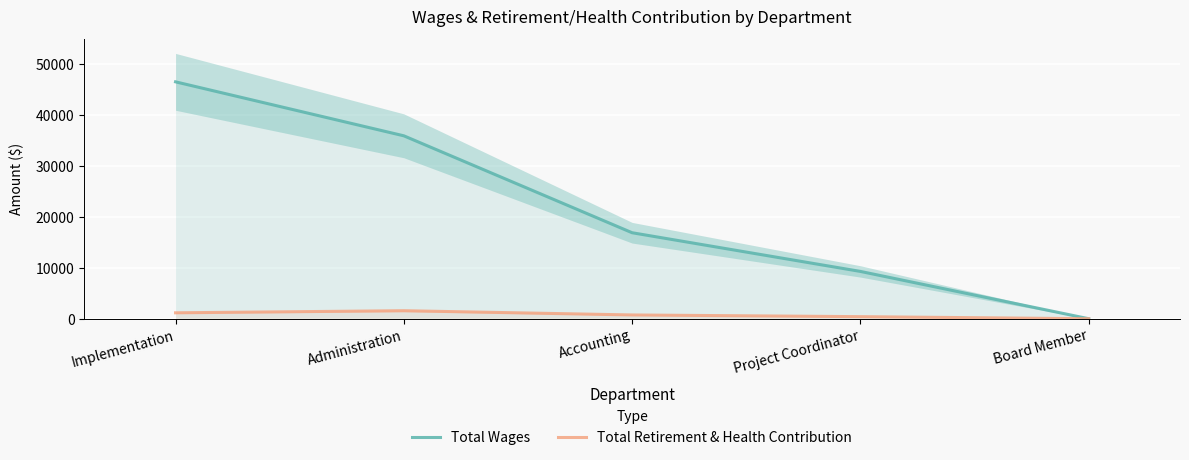

How many positive values does the Total Retirement & Health Contribution series have?

4